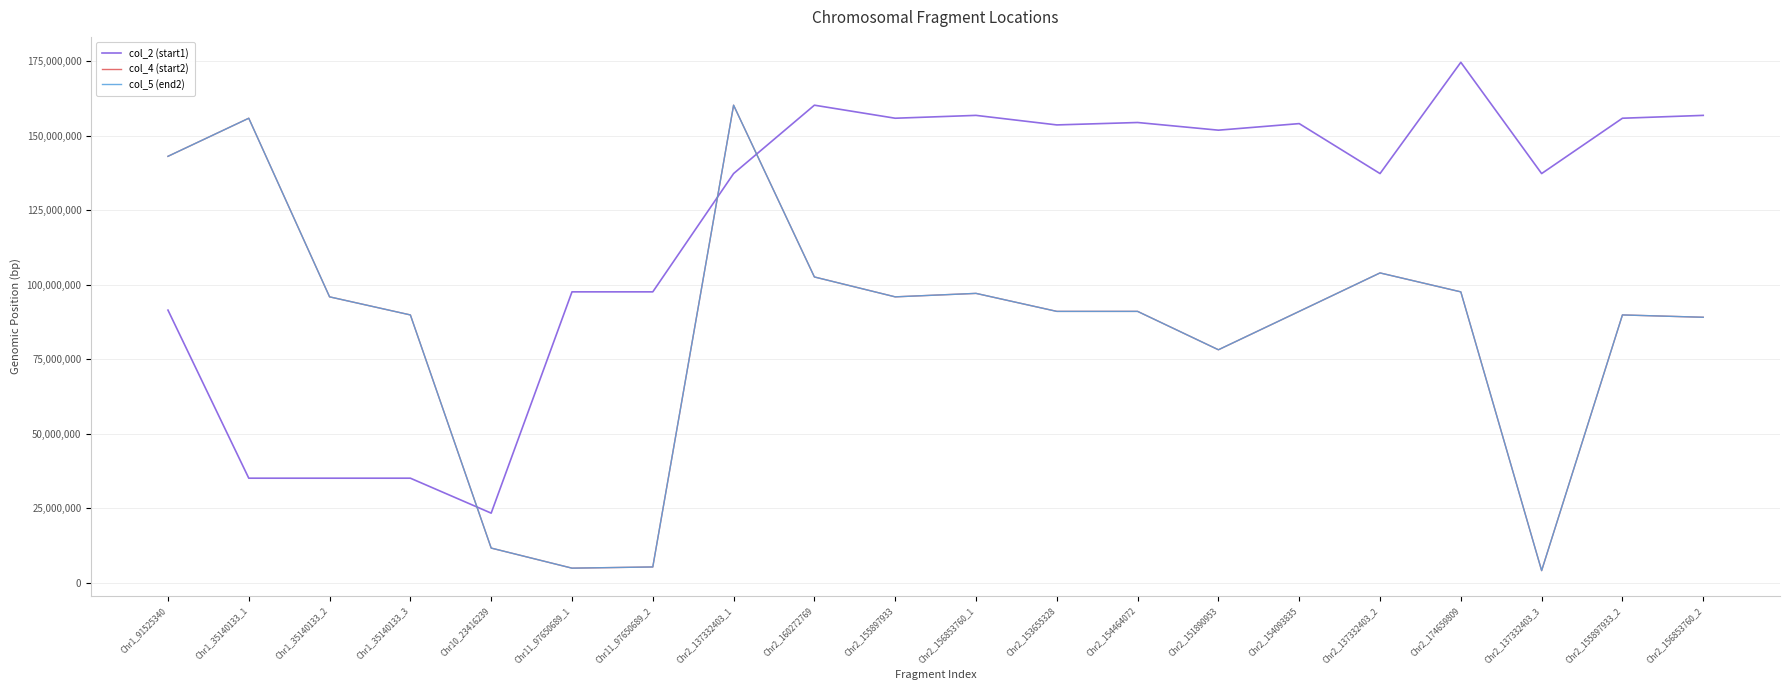

Where is col_4 (start2) nearest to the value 82202805?

Chr2_151890953